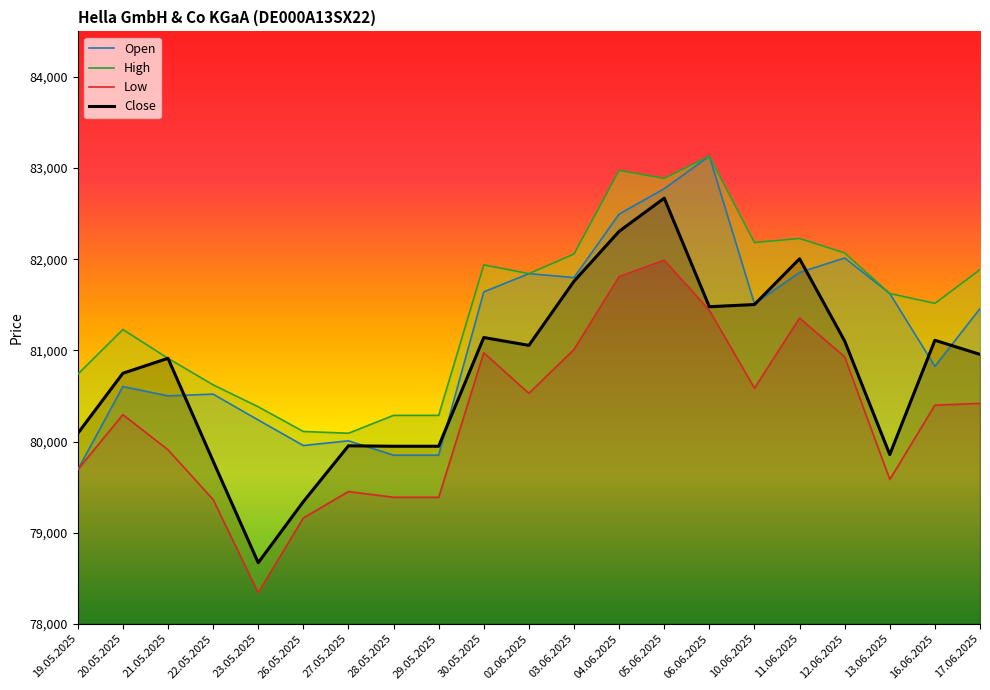

How many series are shown in this chart?

4